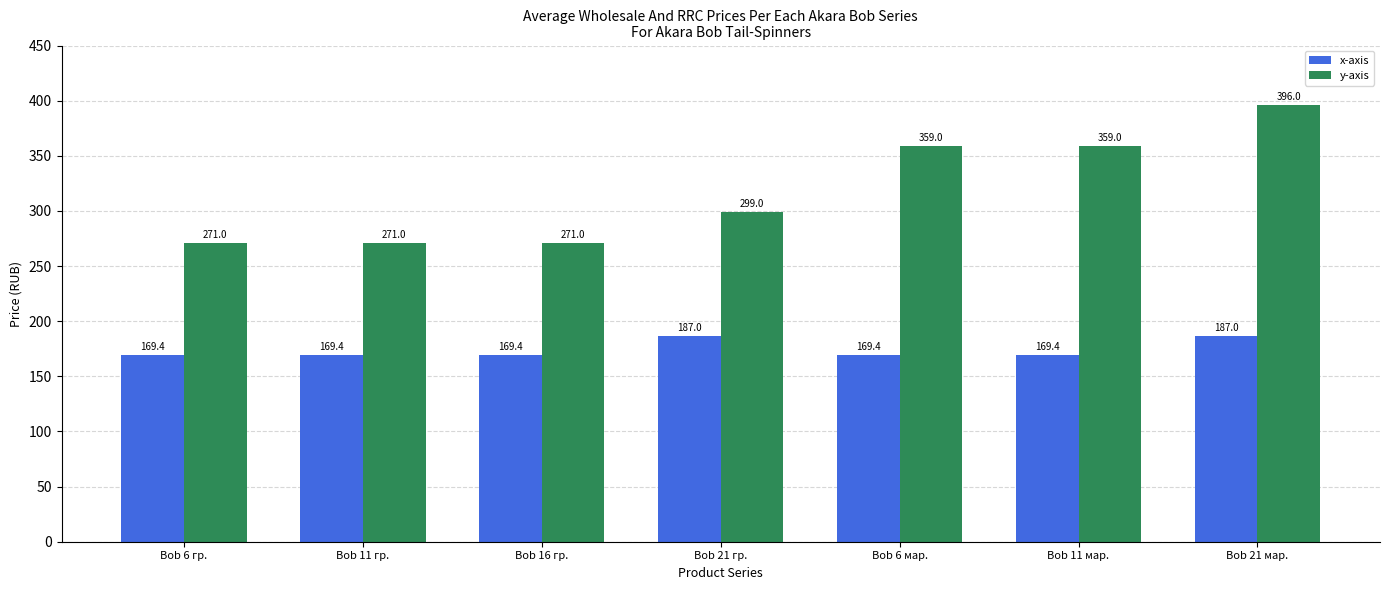

What is the sum of the y-axis values at Bob 11 гр. and Bob 6 мар.?

630.0